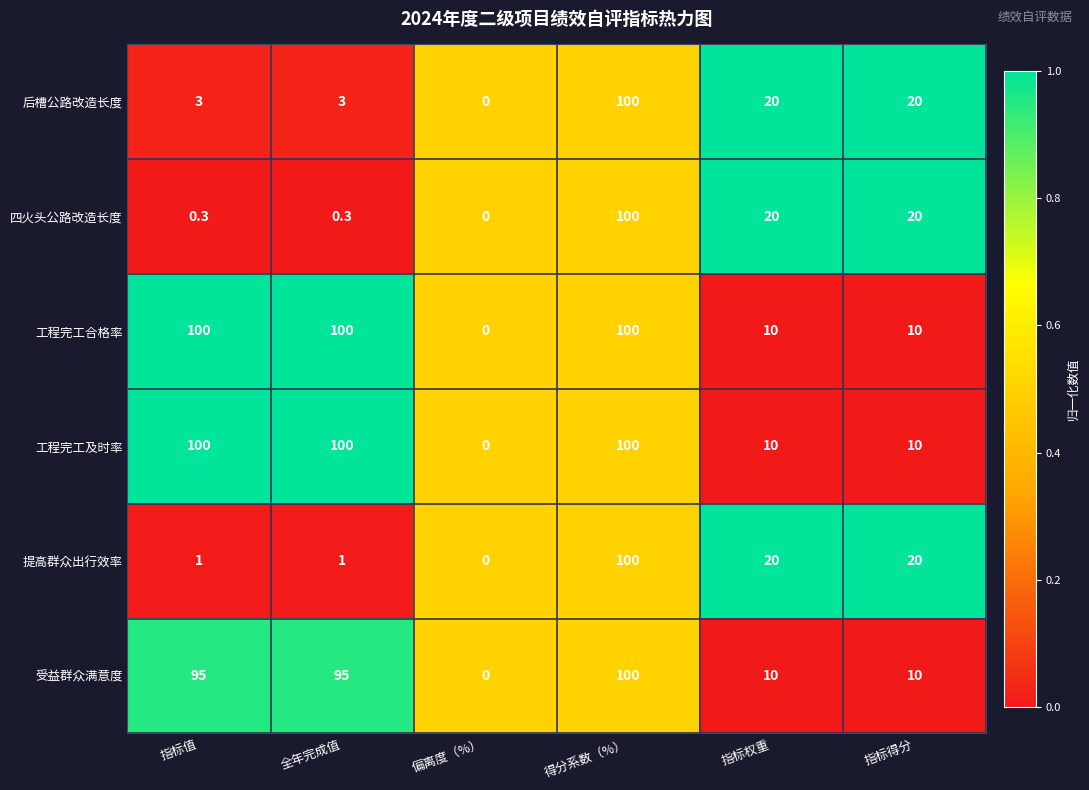

Read the 工程完工合格率 value at 指标得分.

10.0